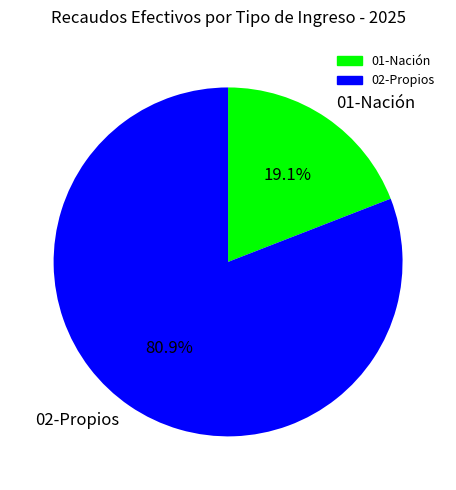

Which has a higher value, 02-Propios or 01-Nación?

02-Propios